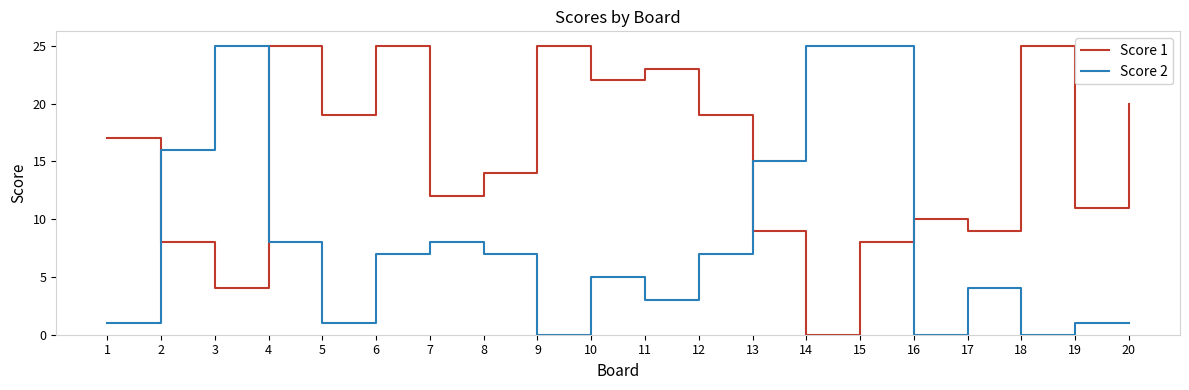

True or false: Score 1 and Score 2 intersect in this chart.

True